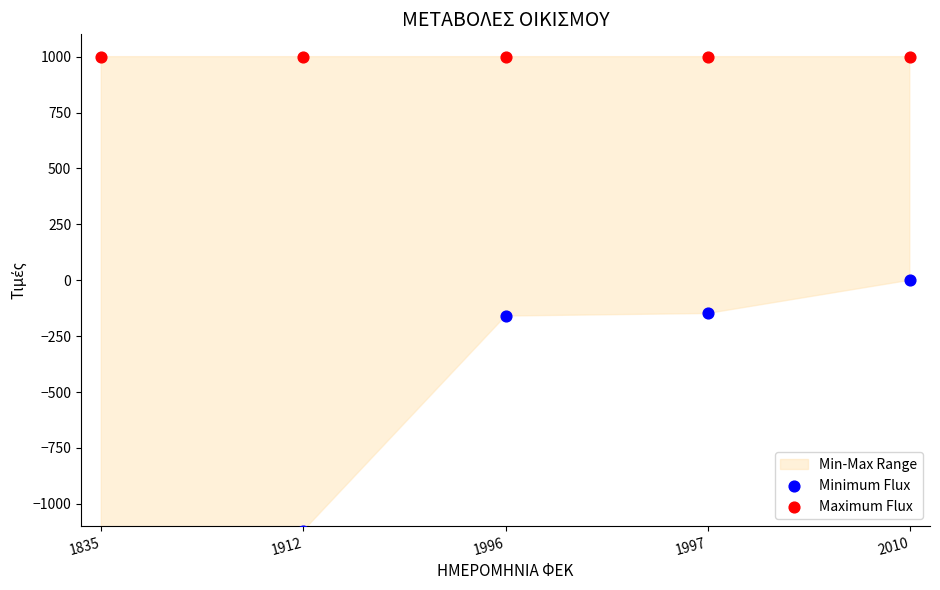

Which series has the largest total across all categories?

Maximum Flux